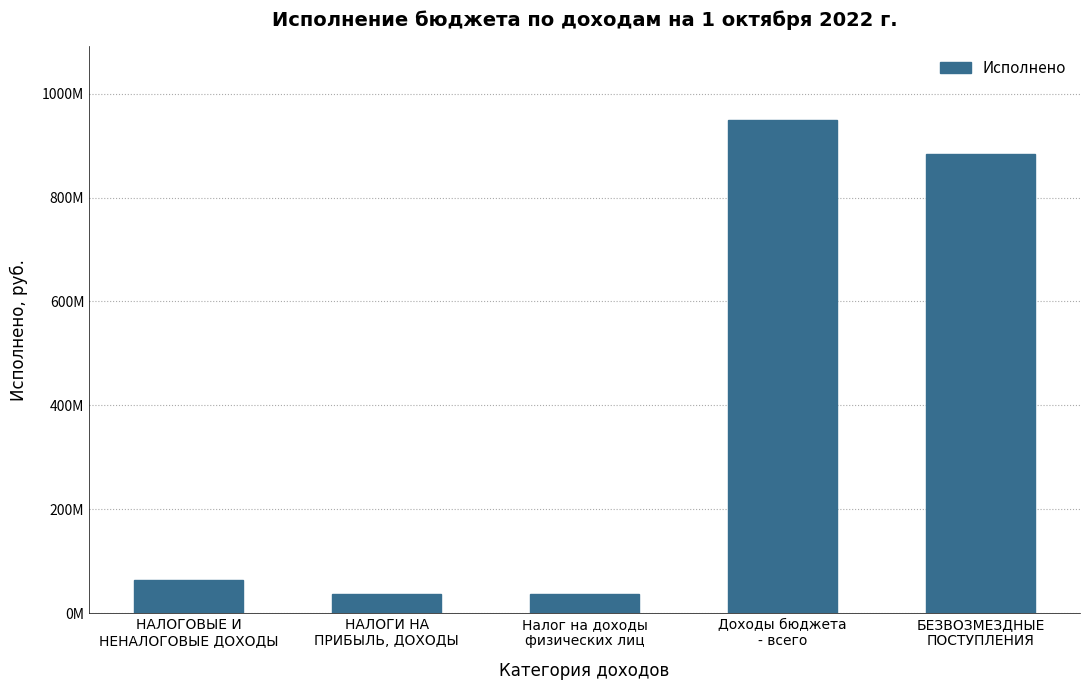

Which category has the highest value across all series?

Доходы бюджета
- всего